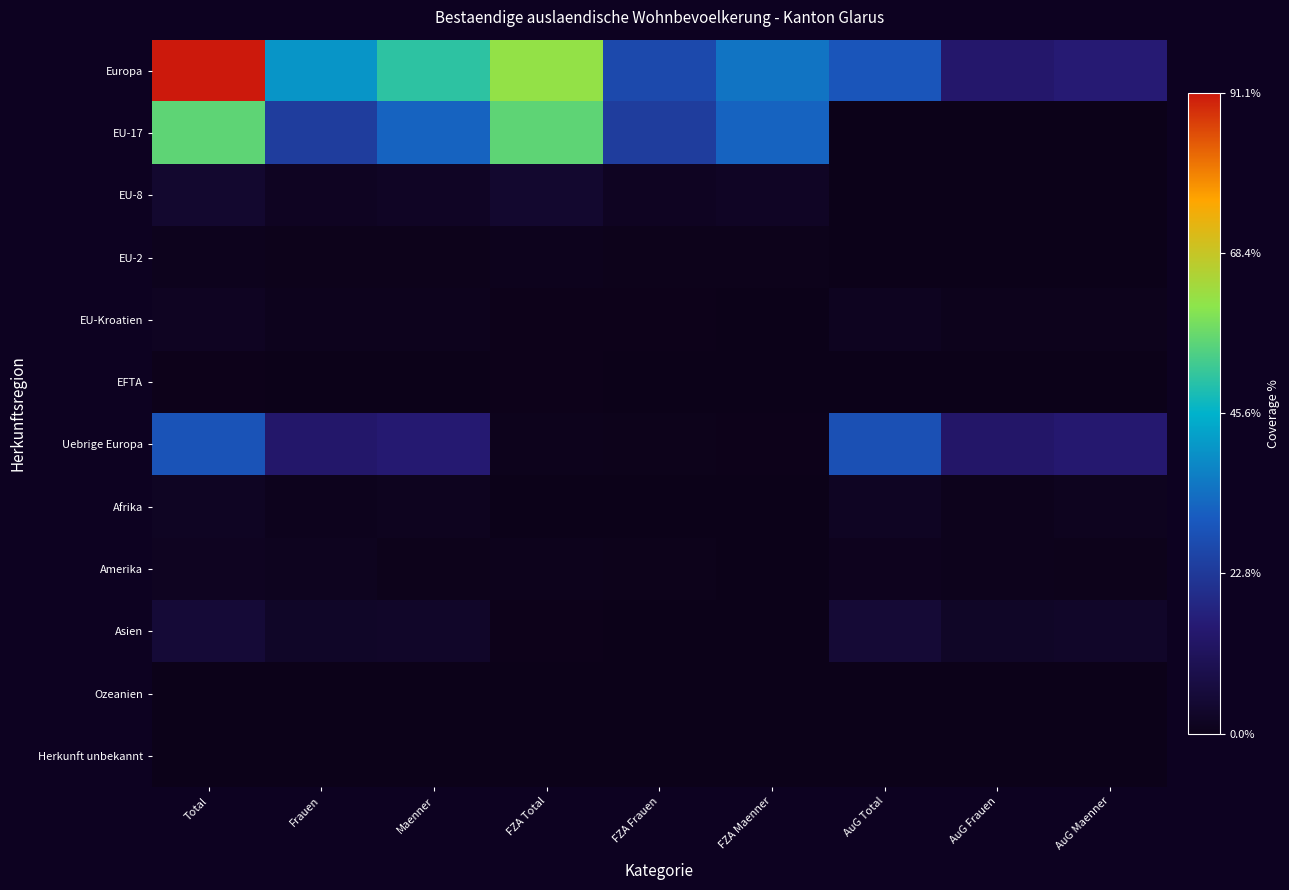

At how many categories does at least one series exceed 8?

9